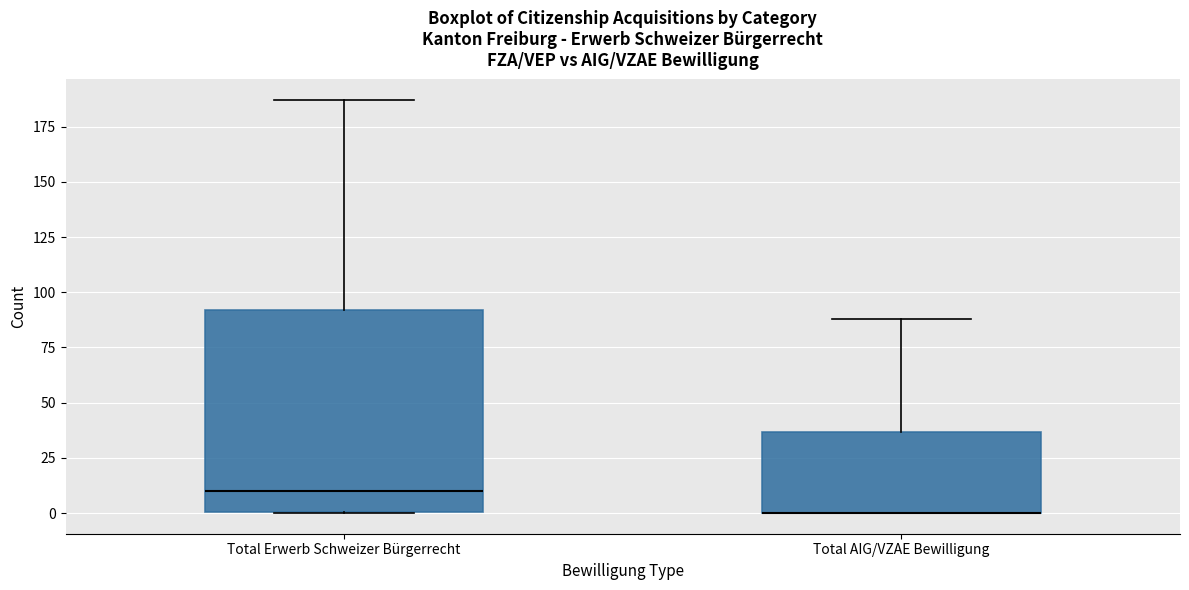

Reading left to right, transcribe this box plot: for each box, give where its median line is, the range the box spans, and where its two whiskers end, as read against the y-axis. The values are not printed on the chart, so give them approximately, as read against the axis.

Total Erwerb Schweizer Bürgerrecht: median 10, box 0 to 90, whiskers 0 to 185
Total AIG/VZAE Bewilligung: median 0 (drawn on the box's lower edge), box 0 to 35, whiskers 0 to 90